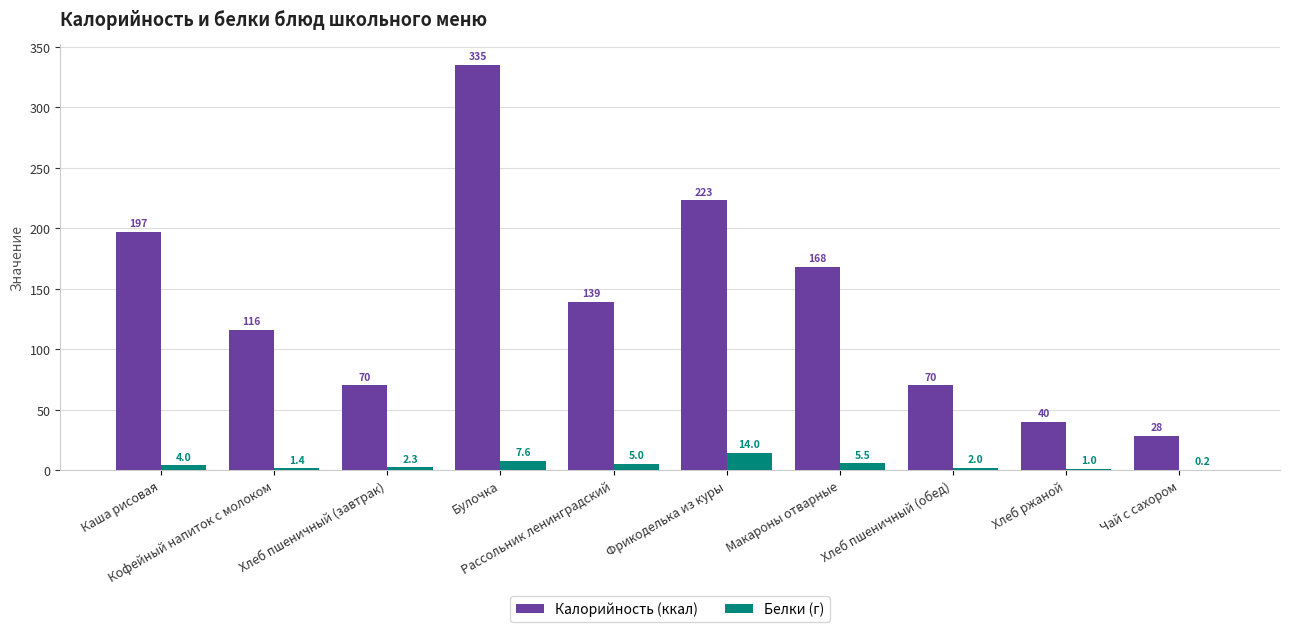

Reading left to right, what are all the values shown in this chart?

Калорийность (ккал): 197.0	116.0	70.0	335.0	139.0	223.0	168.0	70.0	40.0	28.0
Белки (г): 4.0	1.4	2.3	7.6	5.0	14.0	5.5	2.0	1.0	0.2